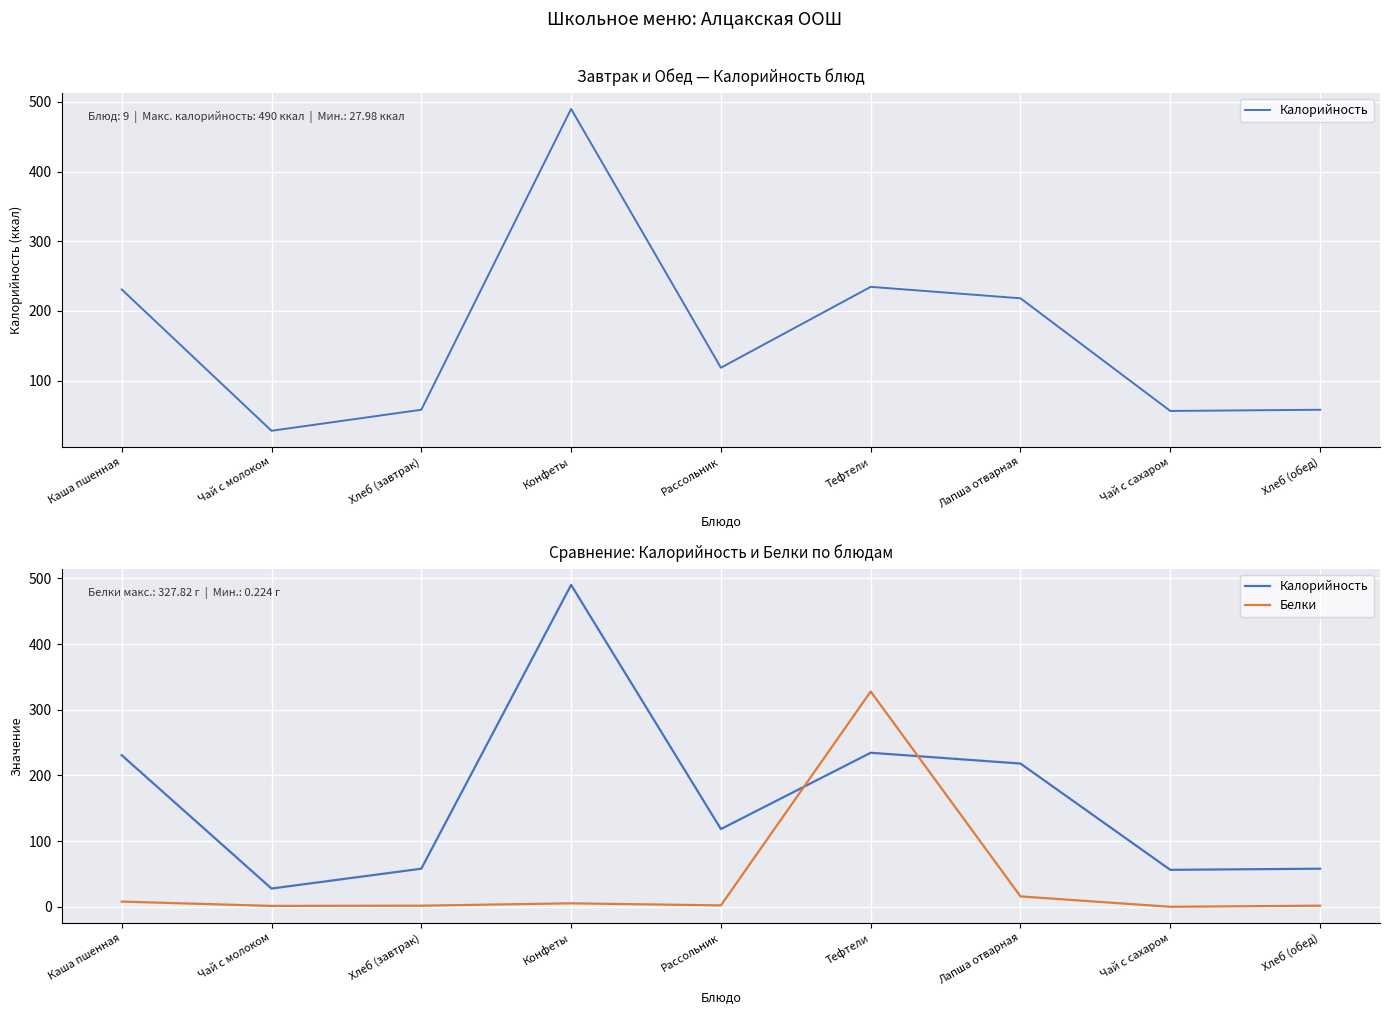

Which category has the highest value across all series?

Конфеты